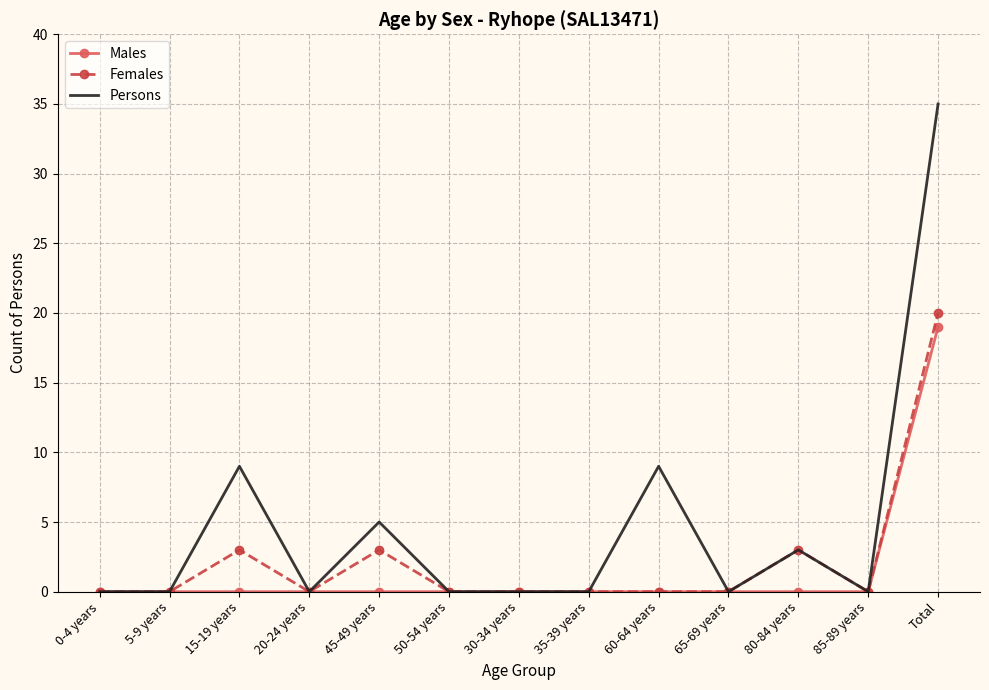

What is the highest value of the Females series?

20